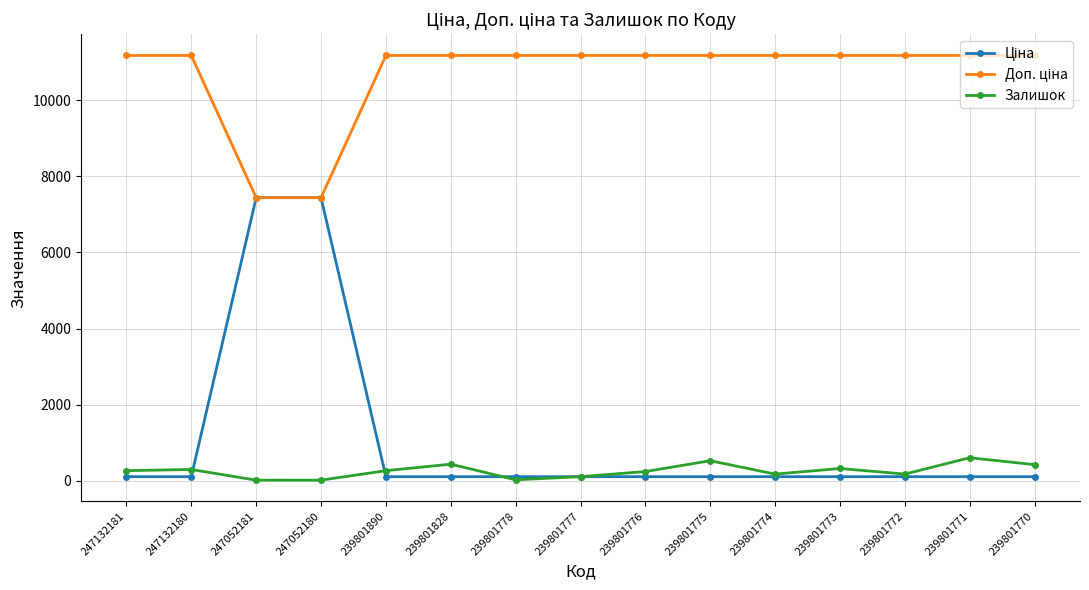

True or false: Залишок has more than 0 interior local peaks.

True